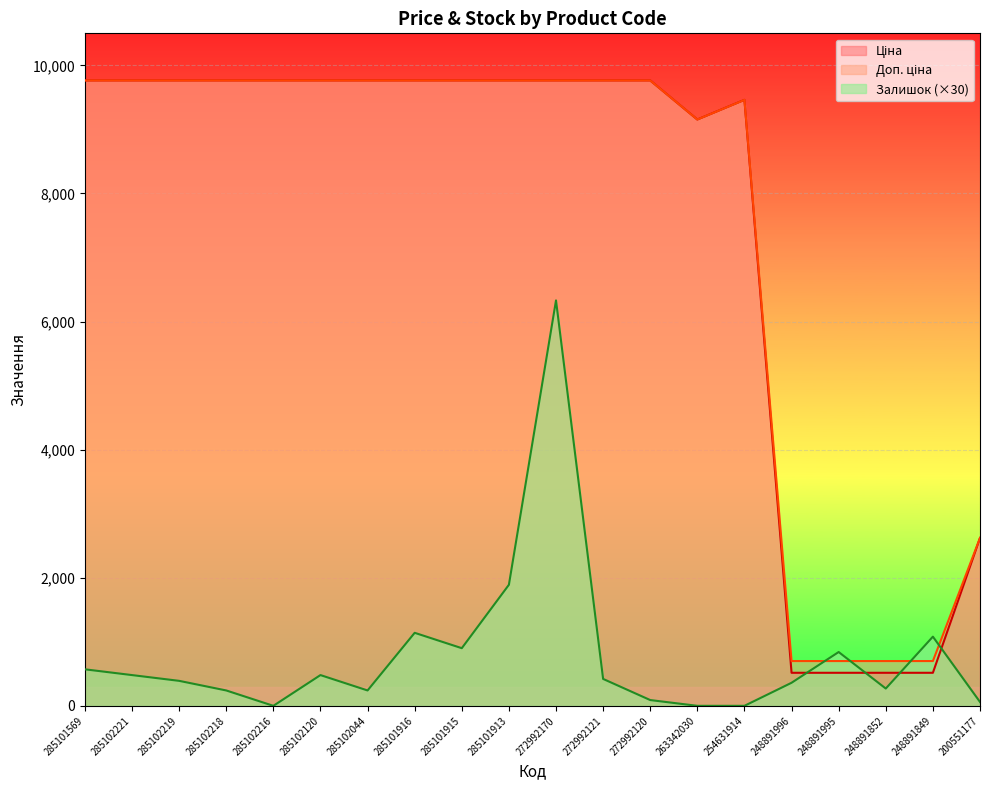

What is the value of the Доп. ціна point at the 15th from the left?

9460.9